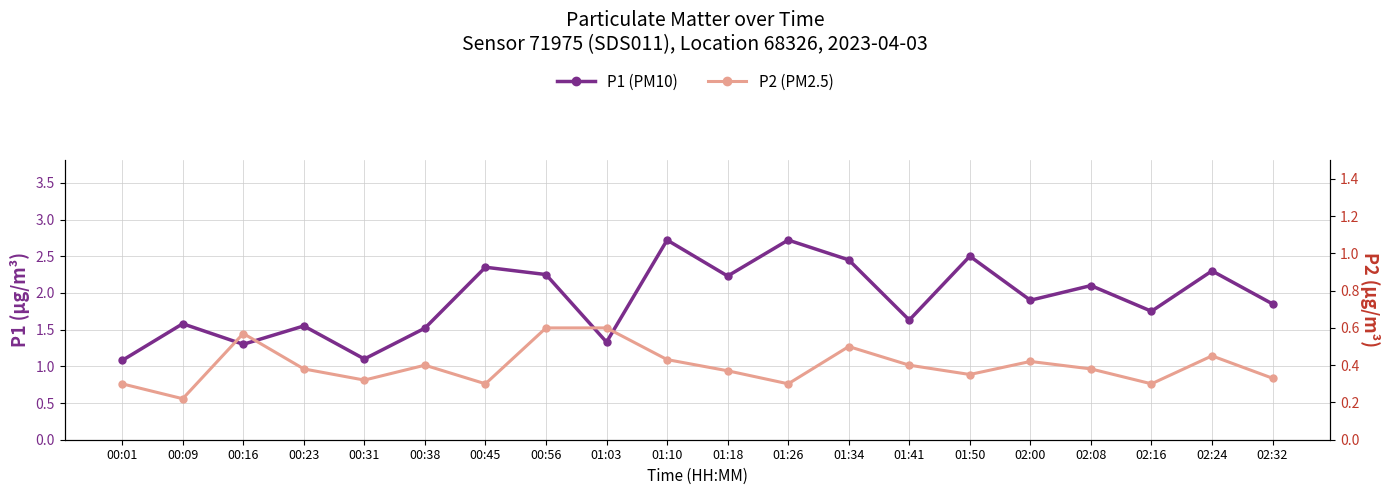

What is the label of the 13th point from the right?

00:56